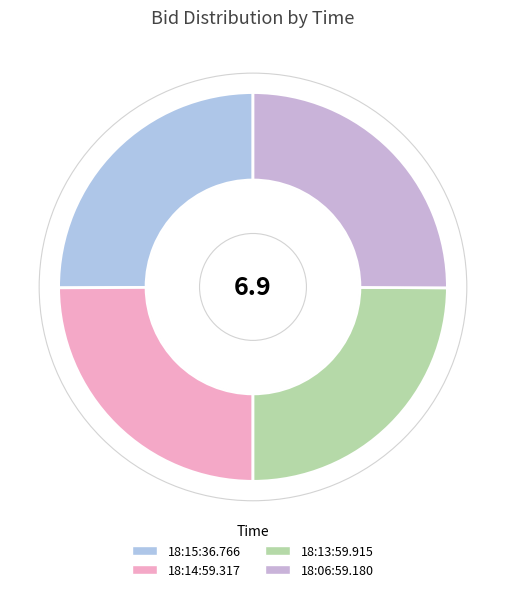

Combined, do 18:06:59.180 and 18:14:59.317 account for over 50%?

No